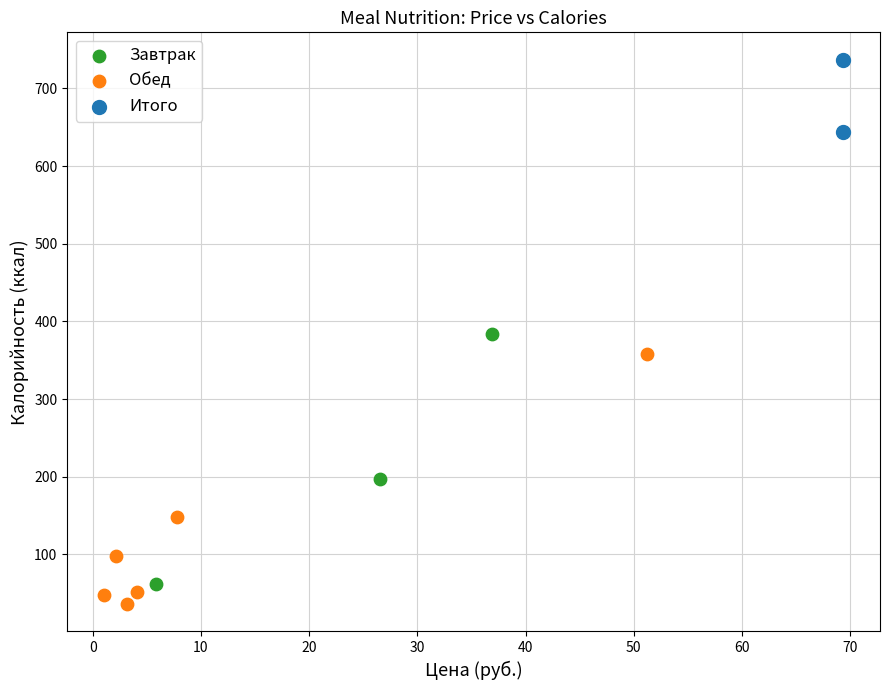

What are all the series names shown in the legend?

Завтрак, Обед, Итого